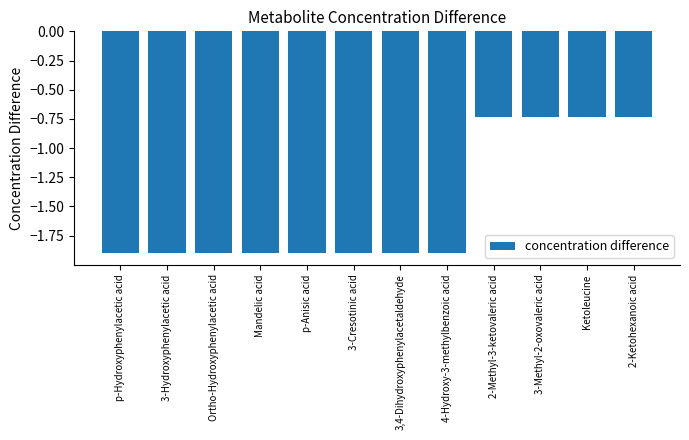

Where does the data first go above -1?

2-Methyl-3-ketovaleric acid